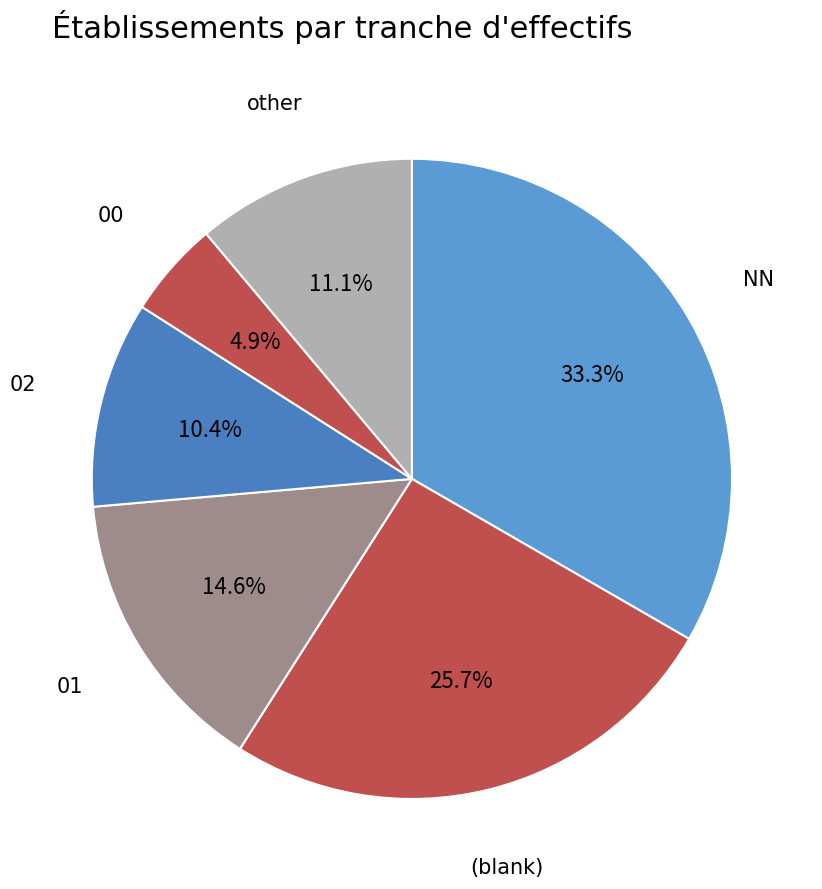

The 00 slice represents 33% of the pie. True or false?

False